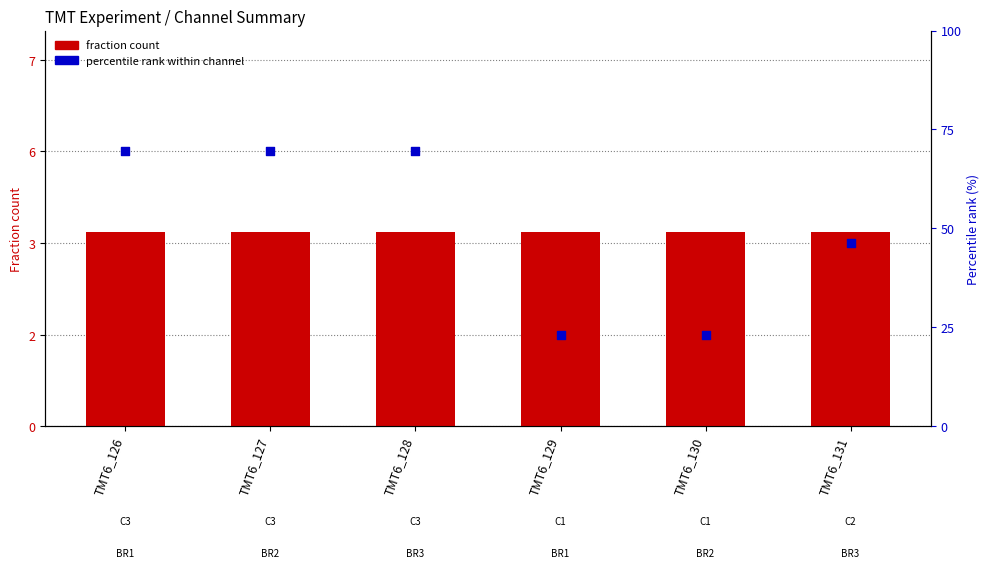

Which series has the largest total across all categories?

percentile rank within channel